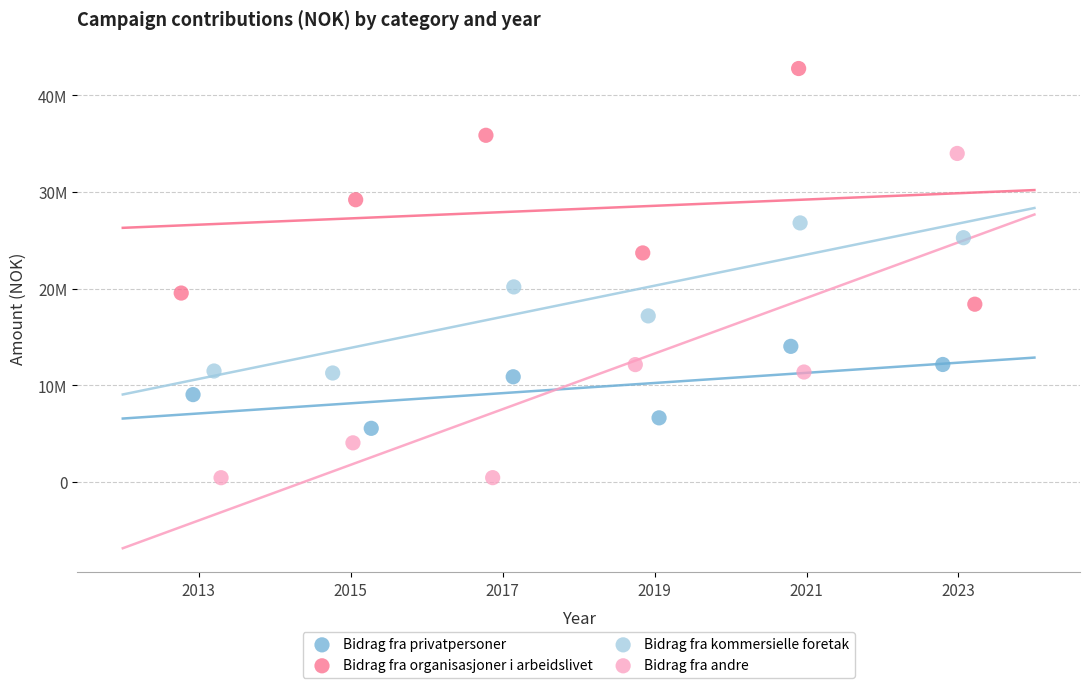

Which series reaches the minimum Y coordinate?

Bidrag fra andre